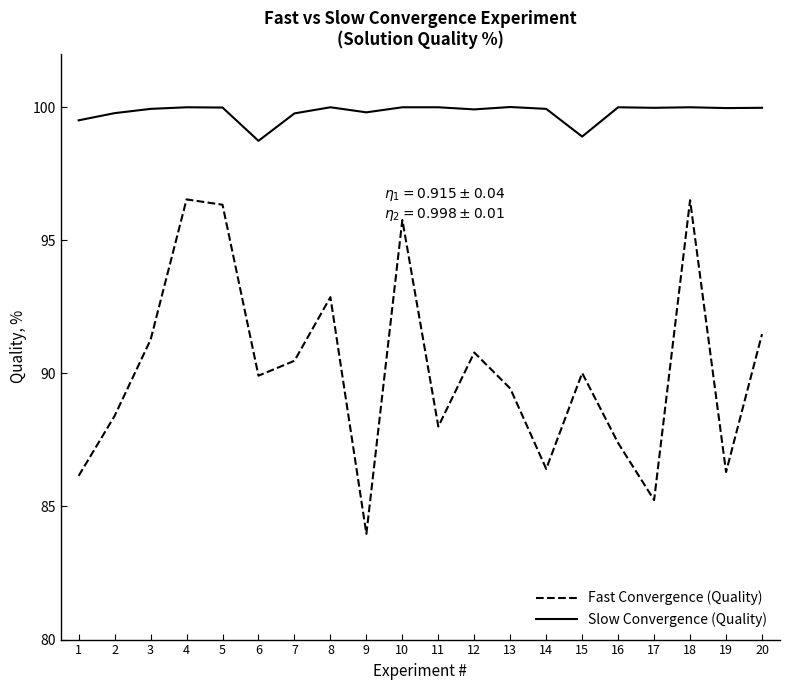

How many lines are shown in the chart?

2